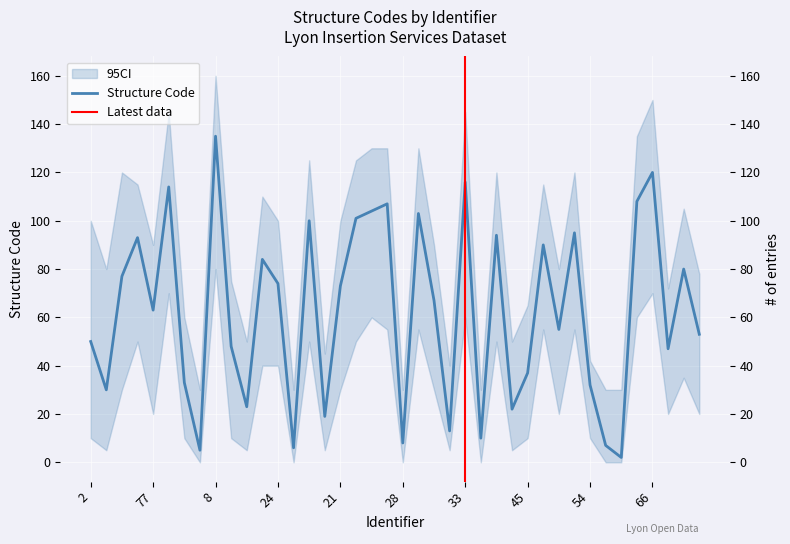

What is the label of the 25th point from the right?

20